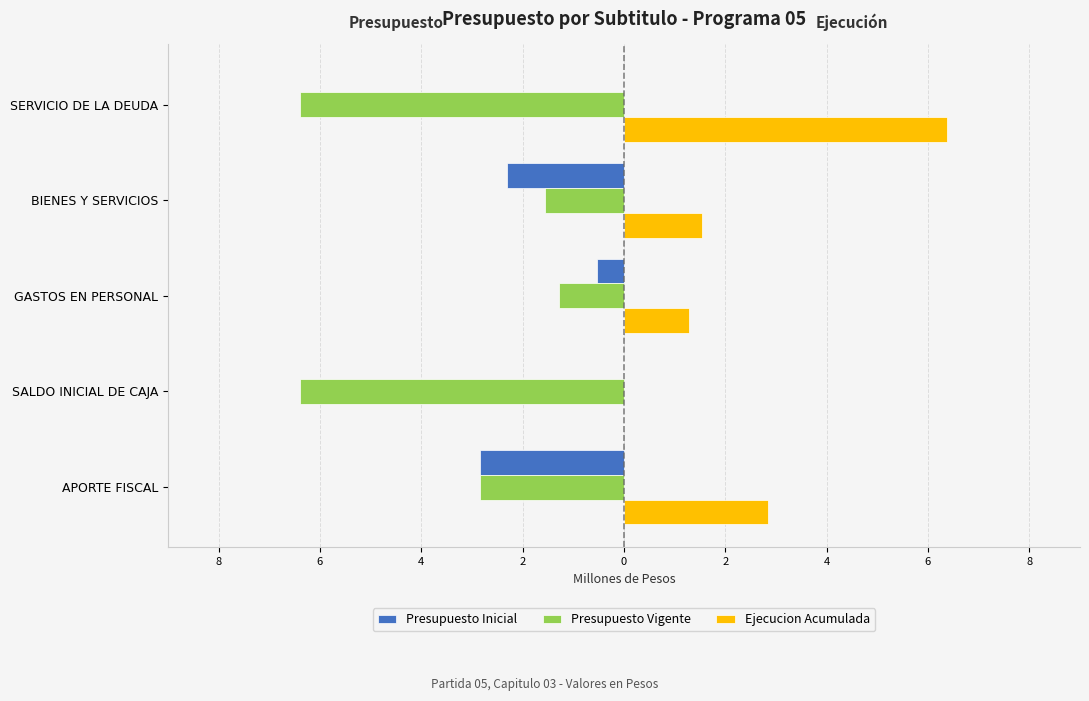

At how many categories does at least one series exceed 4?

1